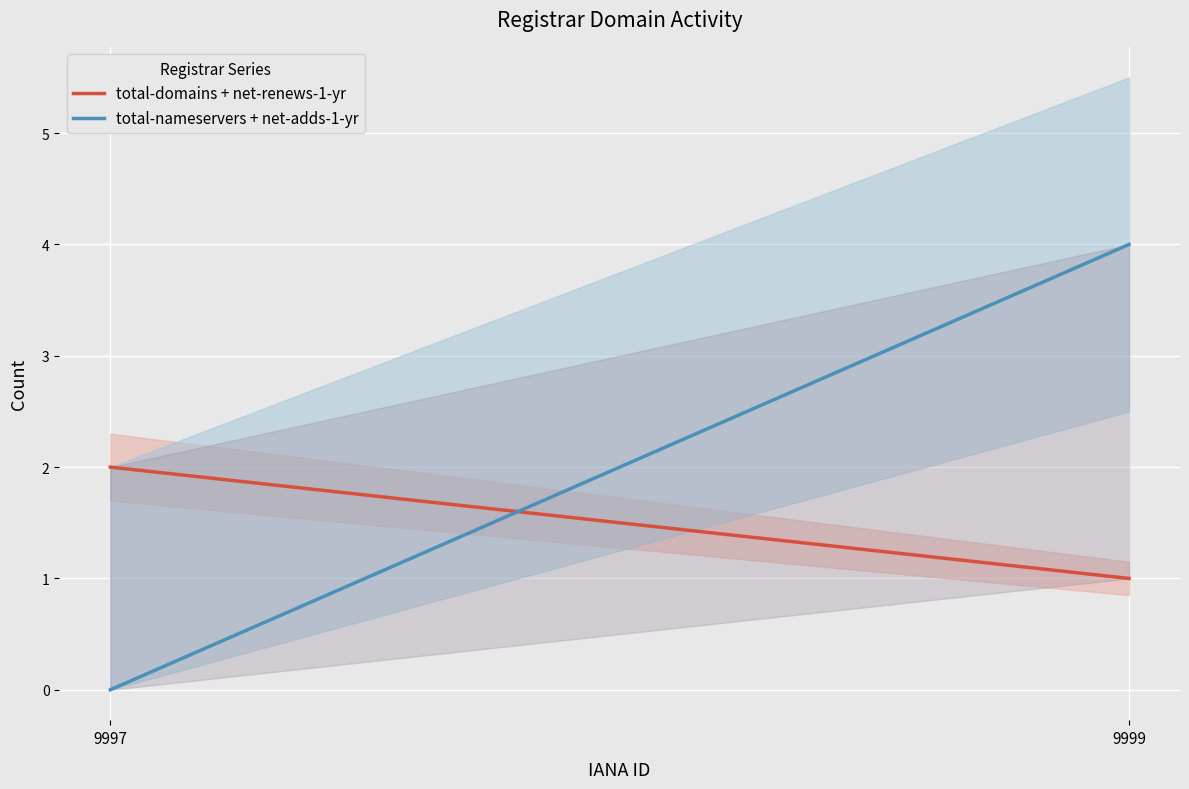

The total-nameservers + net-adds-1-yr series shows 4 at 9999. True or false?

True